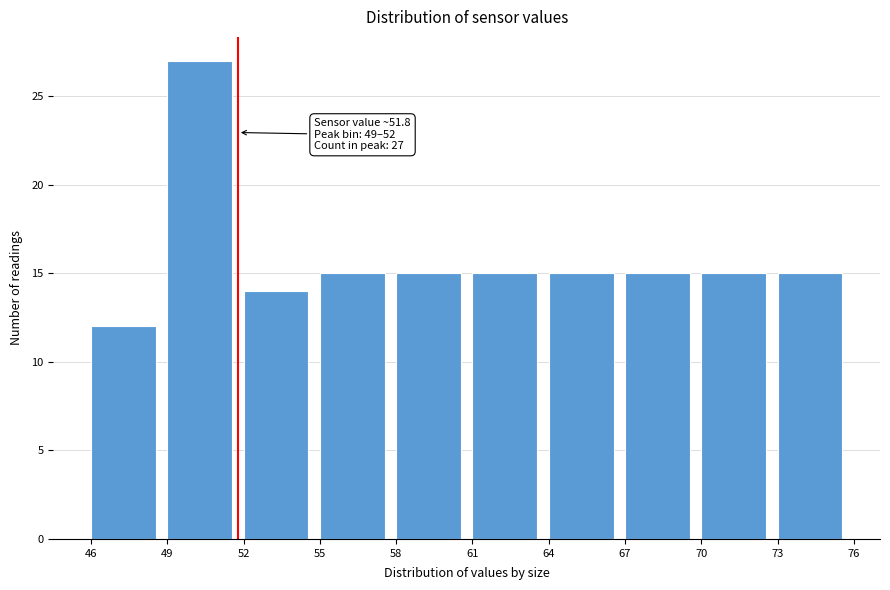

Over which range of the x-axis is the bar tallest?

49 to 52